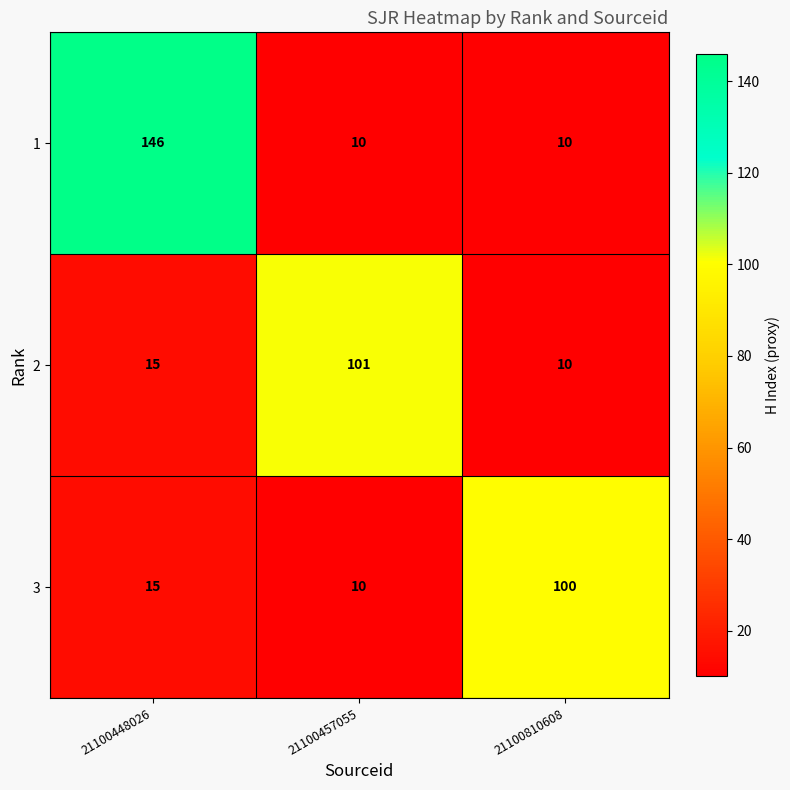

Where is 3 nearest to the value 55?

21100448026